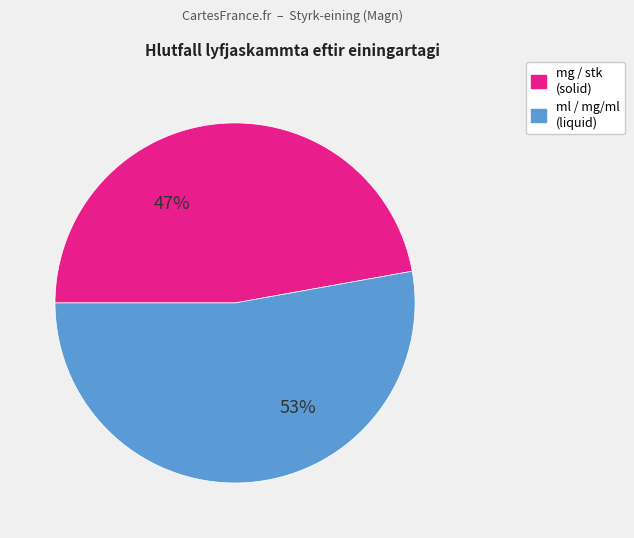

To the nearest percent, what is the average slice percentage?

50%